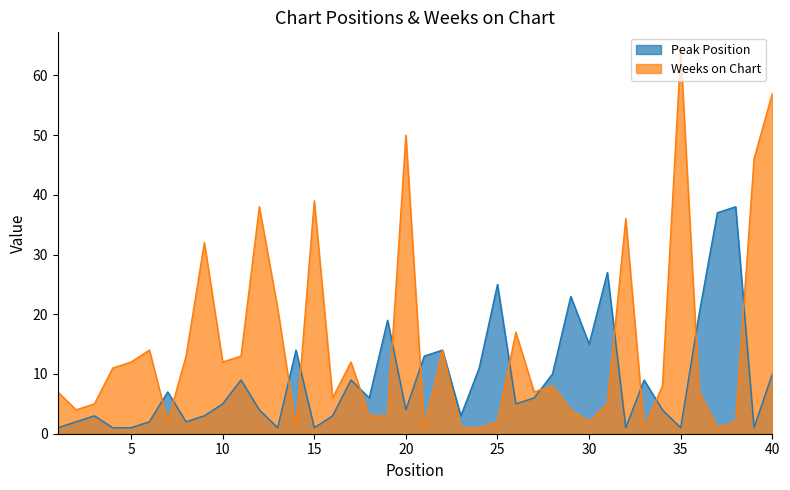

At which category is the sum across all series the highest?

40